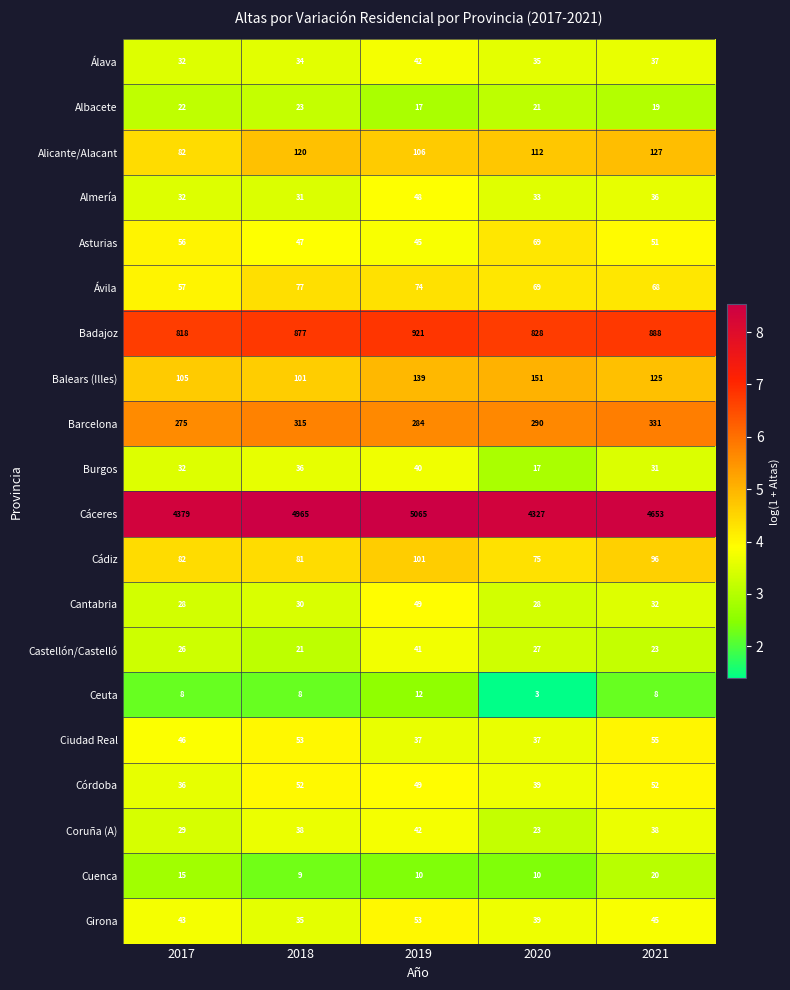

Which category has the lowest value across all series?

2020